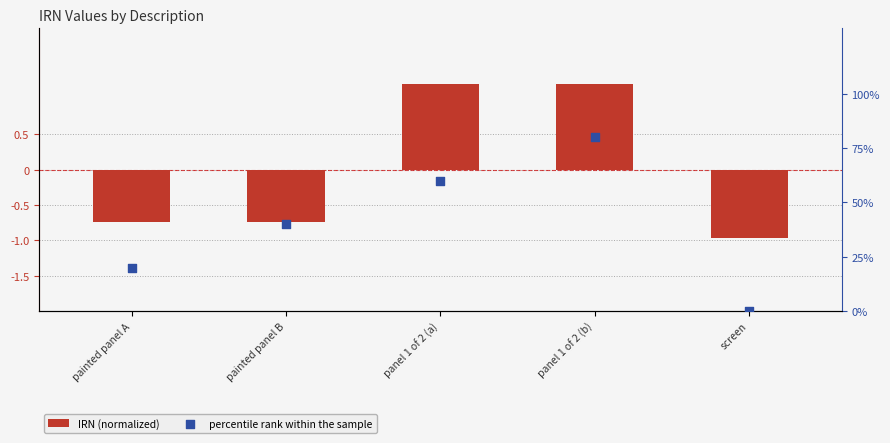

At how many categories does at least one series exceed 8?

4